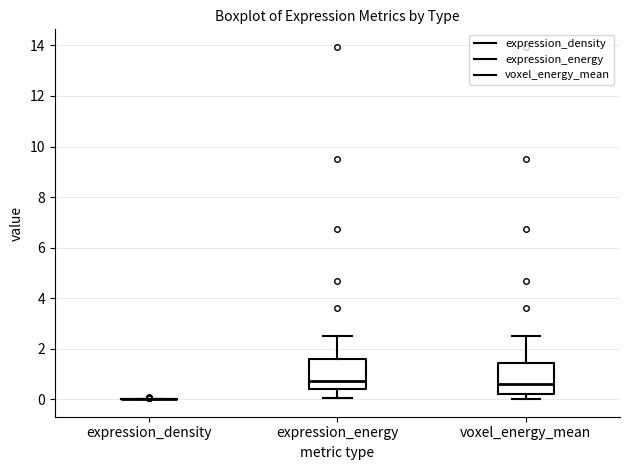

Reading left to right, read every box against the y-axis: the position of its median line, the range the box covers, and the ends of its whiskers. The values are not printed on the chart, so give them approximately, as read against the axis.

expression_density: box collapsed to a line at 0.0, whiskers 0.0 to 0.0
expression_energy: median 0.8, box 0.4 to 1.6, whiskers 0.0 to 2.6
voxel_energy_mean: median 0.6, box 0.2 to 1.4, whiskers 0.0 to 2.6